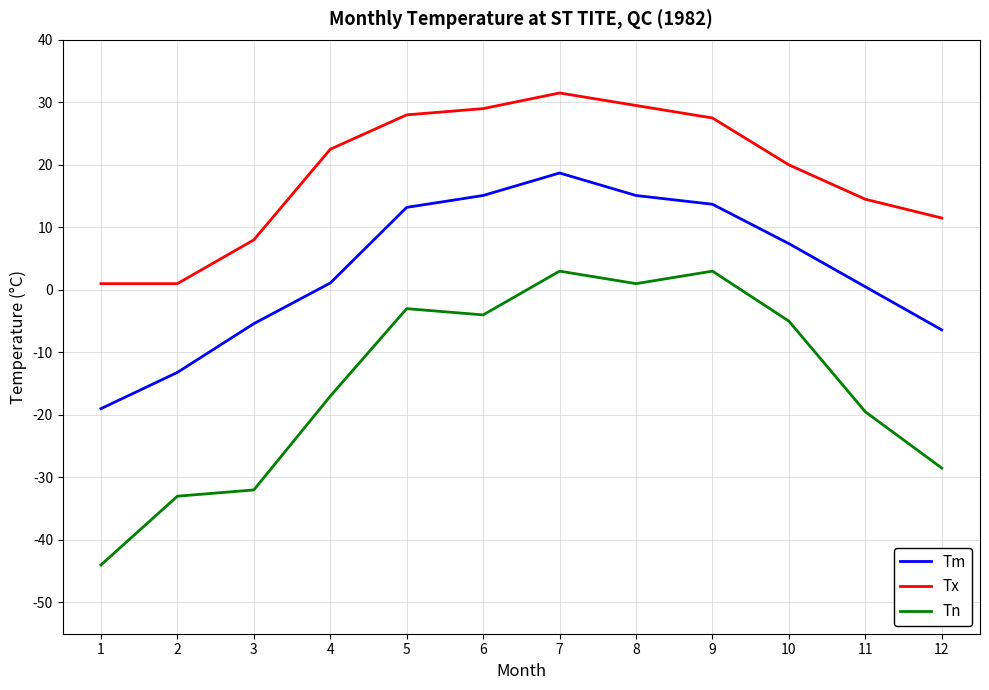

True or false: Tn and Tm cross at least once.

False